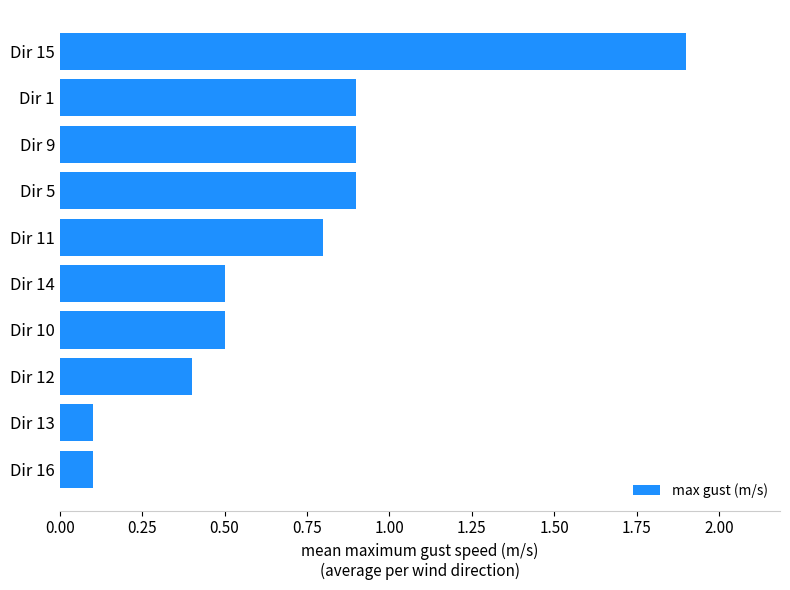

Reading top to bottom, extract all data points from this chart.

Dir 15=1.9	Dir 1=0.9	Dir 9=0.9	Dir 5=0.9	Dir 11=0.8	Dir 14=0.5	Dir 10=0.5	Dir 12=0.4	Dir 13=0.1	Dir 16=0.1